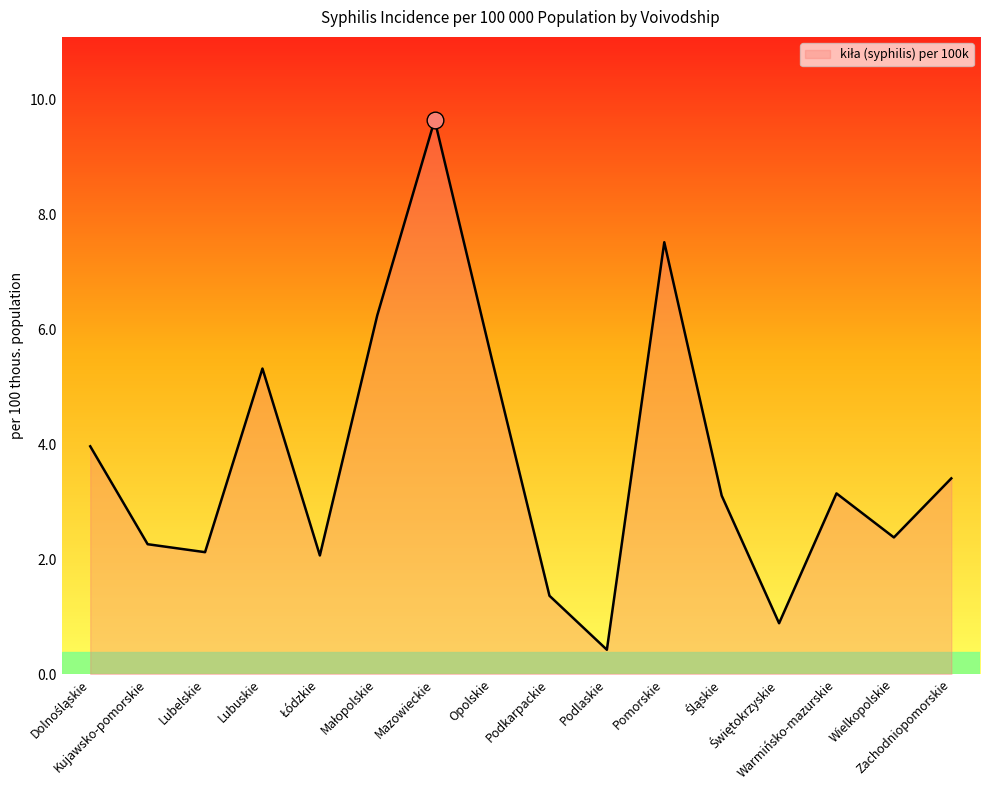

What is the greatest value displayed?

9.6